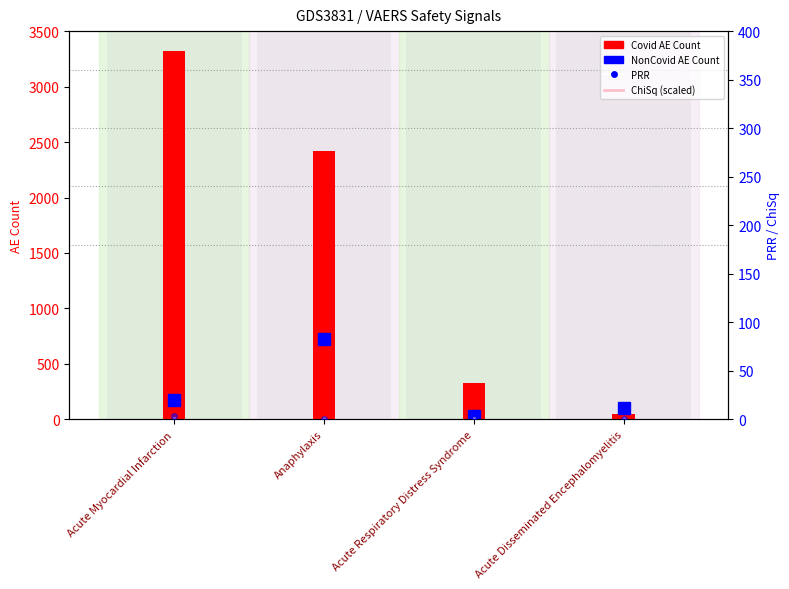

Rank the categories by value from lowest to highest.

Acute Disseminated Encephalomyelitis, Acute Respiratory Distress Syndrome, Anaphylaxis, Acute Myocardial Infarction